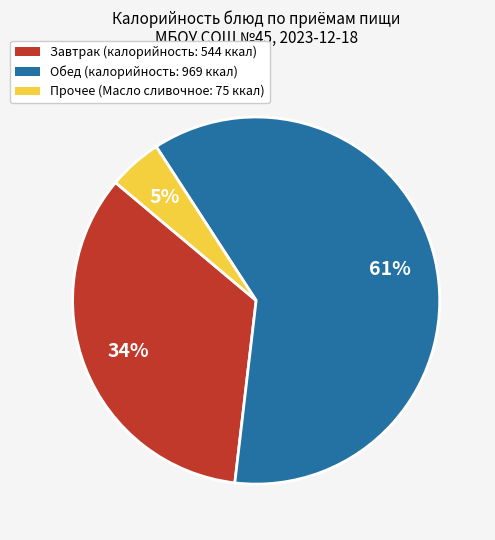

To the nearest percent, what is the average slice percentage?

33%